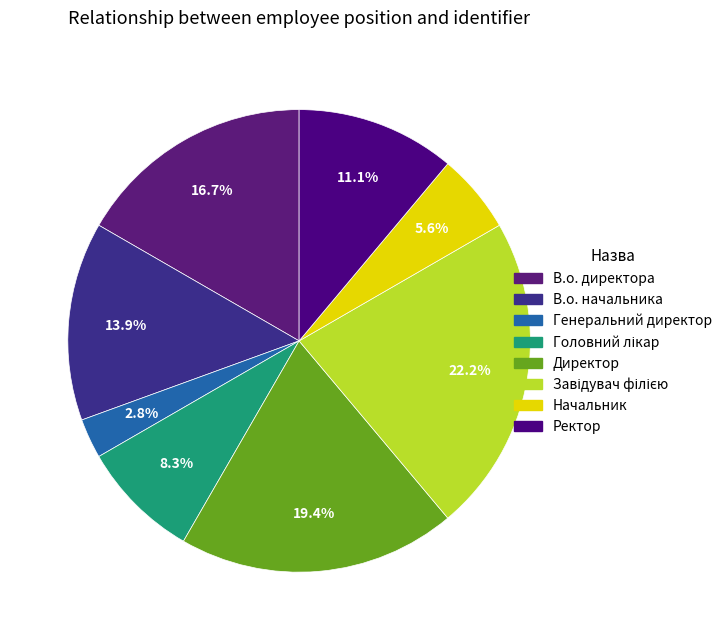

How many segments does this pie chart have?

8